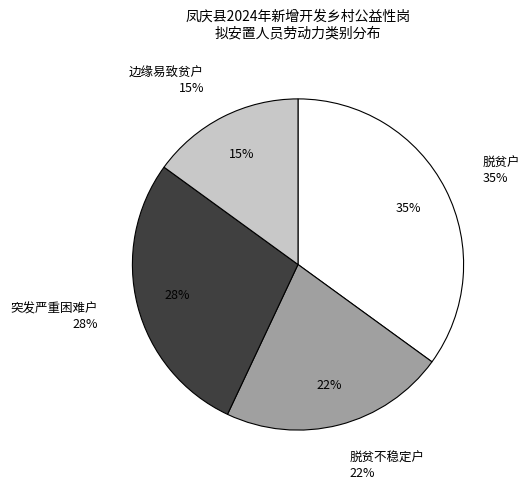

To the nearest percent, what is the average slice percentage?

25%